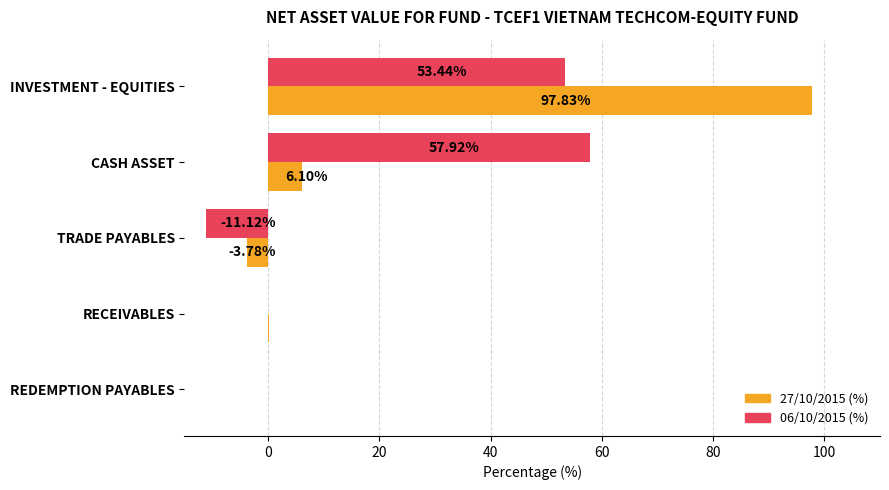

What is the sum of all 27/10/2015 (%) values?

100.3